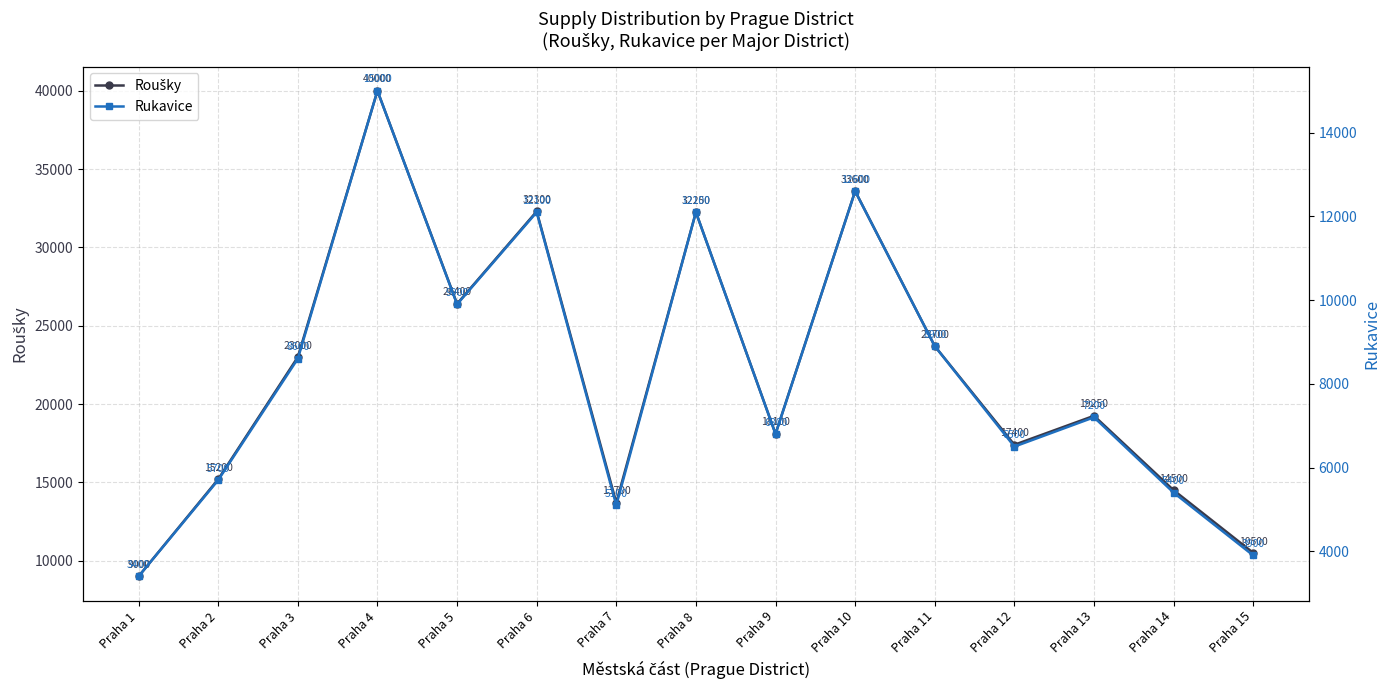

True or false: Roušky and Rukavice intersect in this chart.

False